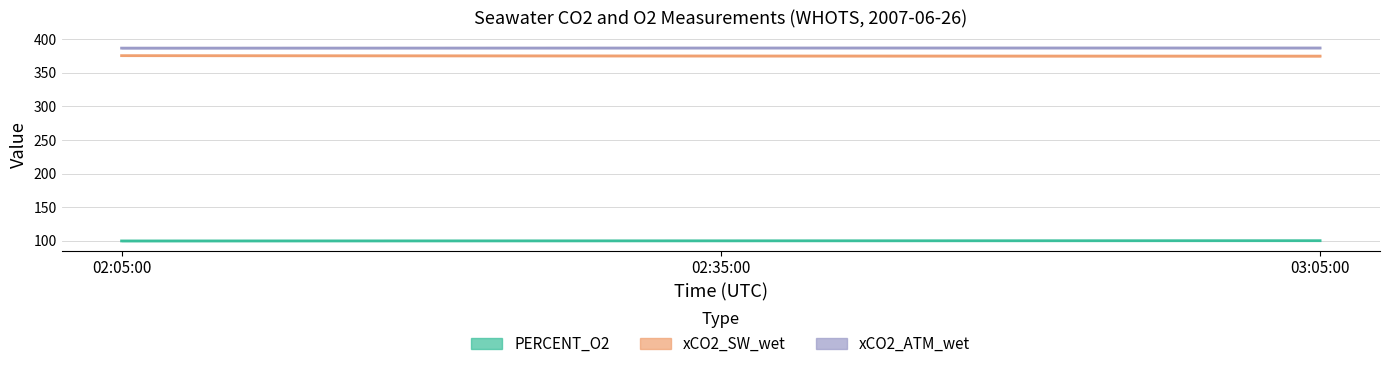

How many distinct data groups are displayed?

3